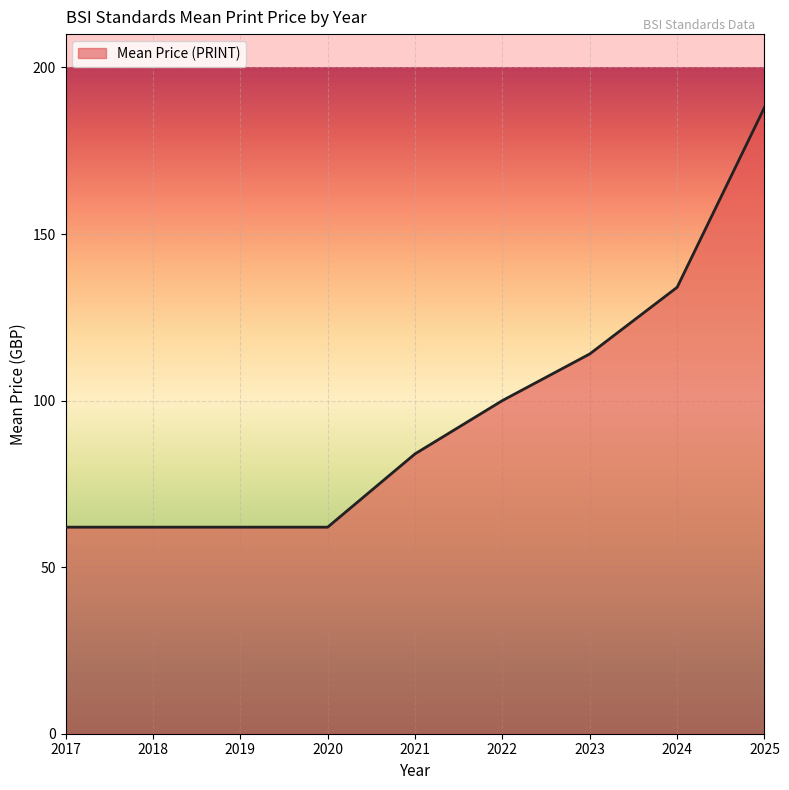

What is the average value?

96